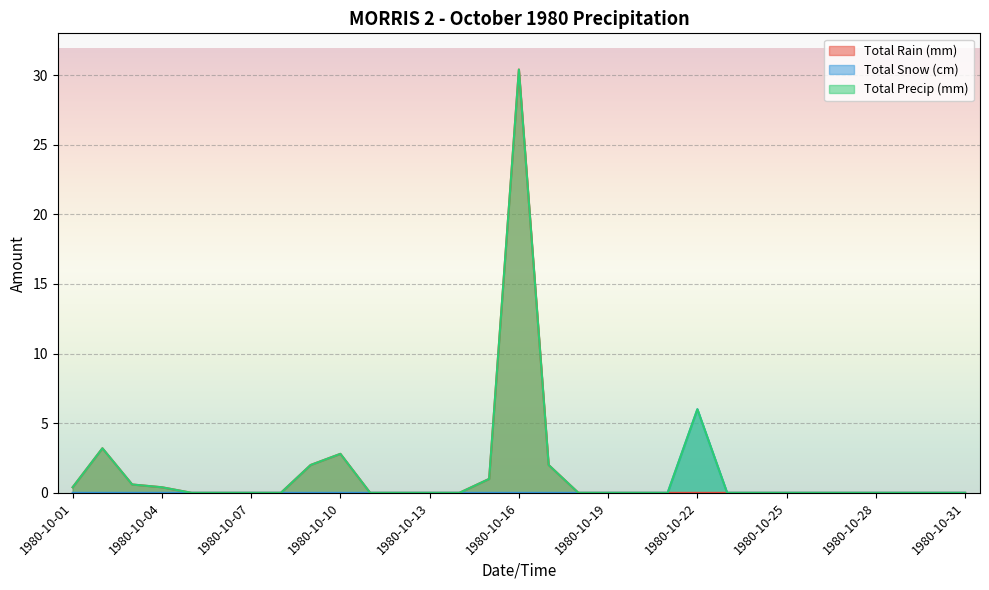

Reading left to right, extract all data points from this chart.

Total Rain (mm): 0.4	3.2	0.6	0.4	0.0	0.0	0.0	0.0	2.0	2.8	0.0	0.0	0.0	0.0	1.0	30.4	2.0	0.0	0.0	0.0	0.0	0.0	0.0	0.0	0.0	0.0	0.0	0.0	0.0	0.0	0.0
Total Snow (cm): 0.0	0.0	0.0	0.0	0.0	0.0	0.0	0.0	0.0	0.0	0.0	0.0	0.0	0.0	0.0	0.0	0.0	0.0	0.0	0.0	0.0	6.0	0.0	0.0	0.0	0.0	0.0	0.0	0.0	0.0	0.0
Total Precip (mm): 0.4	3.2	0.6	0.4	0.0	0.0	0.0	0.0	2.0	2.8	0.0	0.0	0.0	0.0	1.0	30.4	2.0	0.0	0.0	0.0	0.0	6.0	0.0	0.0	0.0	0.0	0.0	0.0	0.0	0.0	0.0